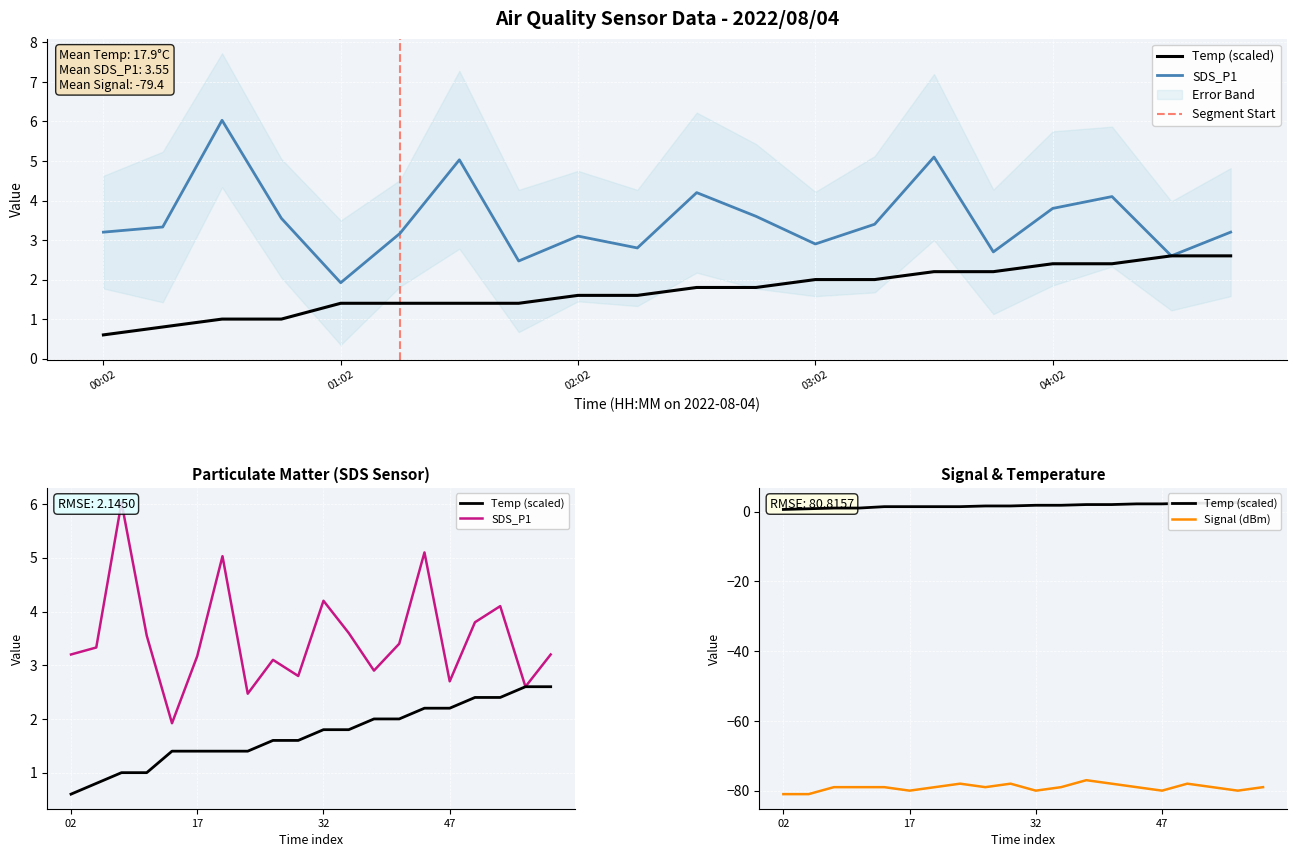

What are all the series names shown in the legend?

Temp, SDS_P1, Signal